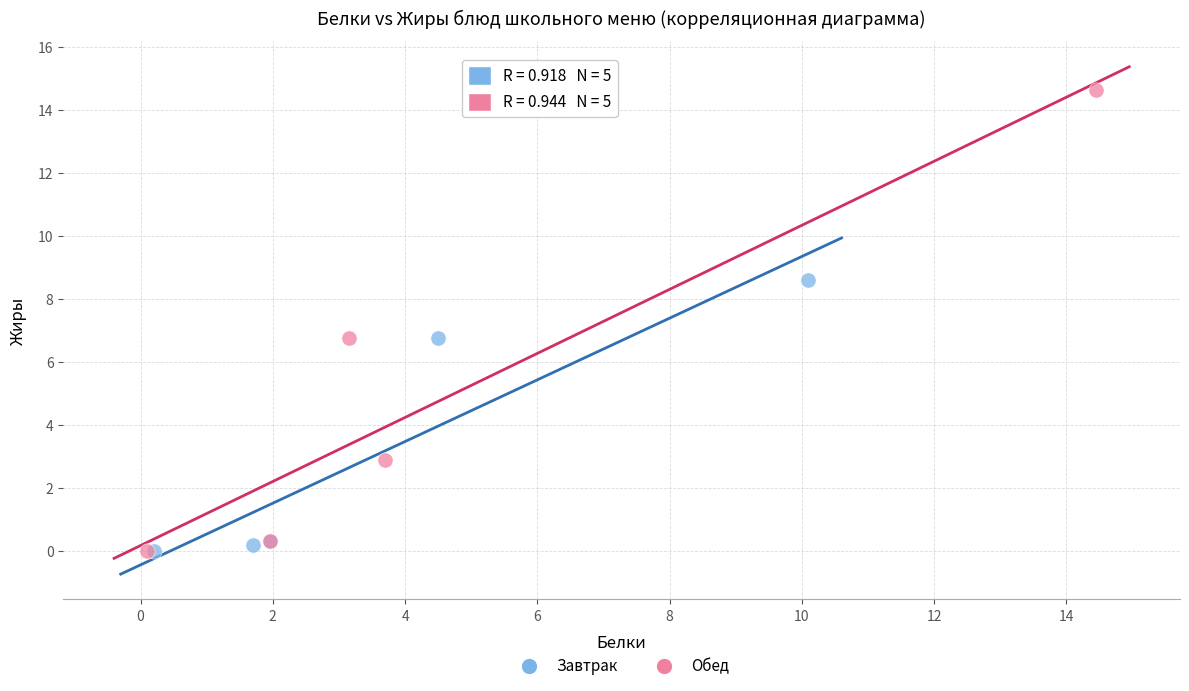

Which series has the largest Y range (max minus min)?

Обед